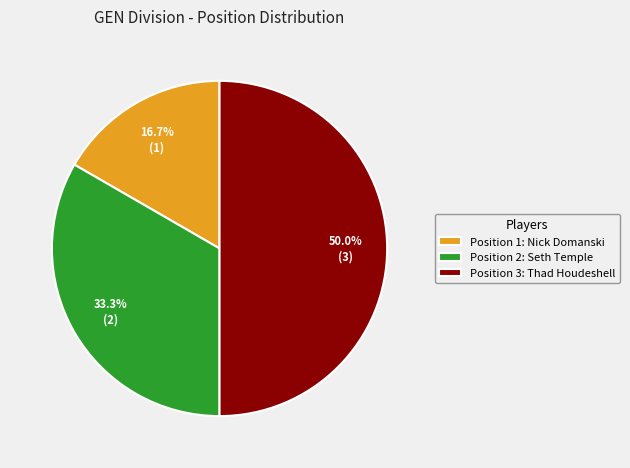

Count the number of slices in the pie.

3